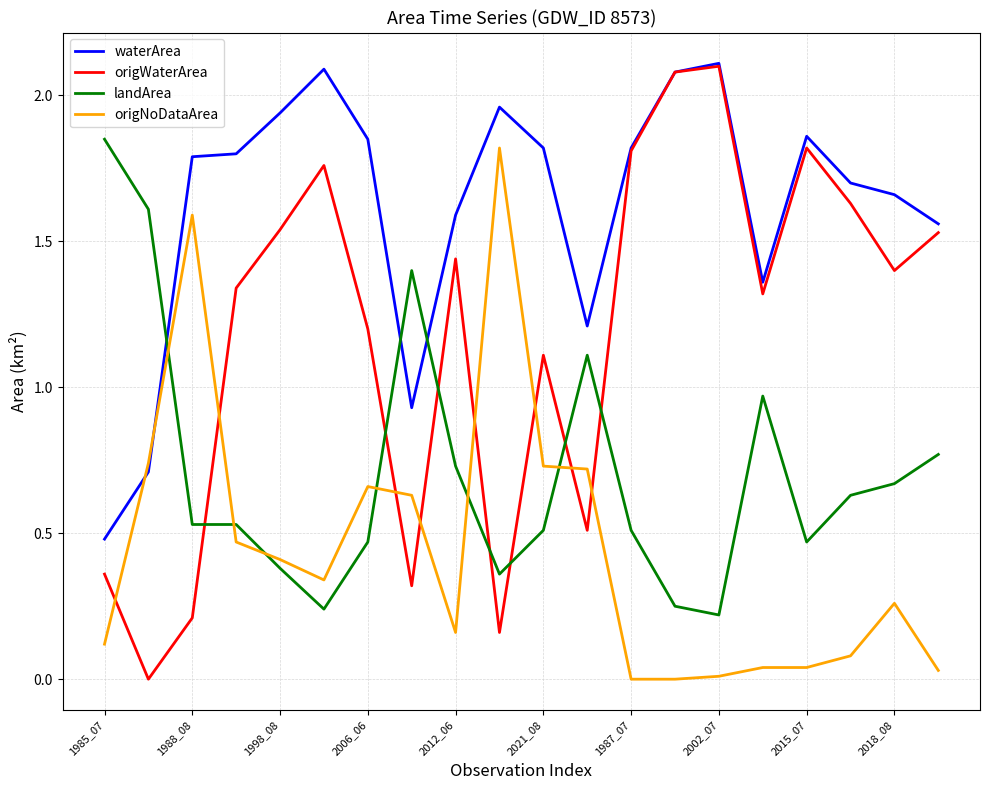

Which series has the widest spread of values?

origWaterArea